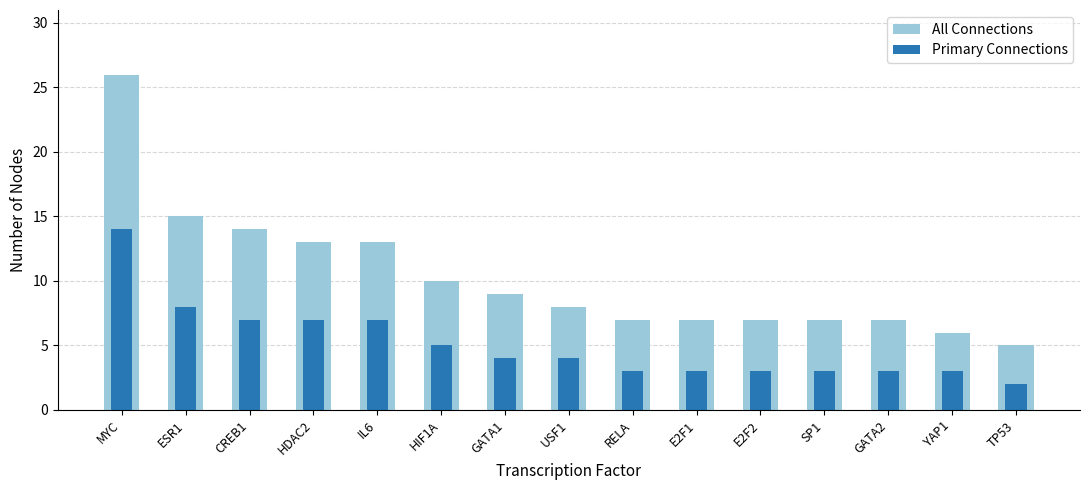

Reading left to right, what are all the values shown in this chart?

All Connections: MYC=26	ESR1=15	CREB1=14	HDAC2=13	IL6=13	HIF1A=10	GATA1=9	USF1=8	RELA=7	E2F1=7	E2F2=7	SP1=7	GATA2=7	YAP1=6	TP53=5
Primary Connections: MYC=14	ESR1=8	CREB1=7	HDAC2=7	IL6=7	HIF1A=5	GATA1=4	USF1=4	RELA=3	E2F1=3	E2F2=3	SP1=3	GATA2=3	YAP1=3	TP53=2